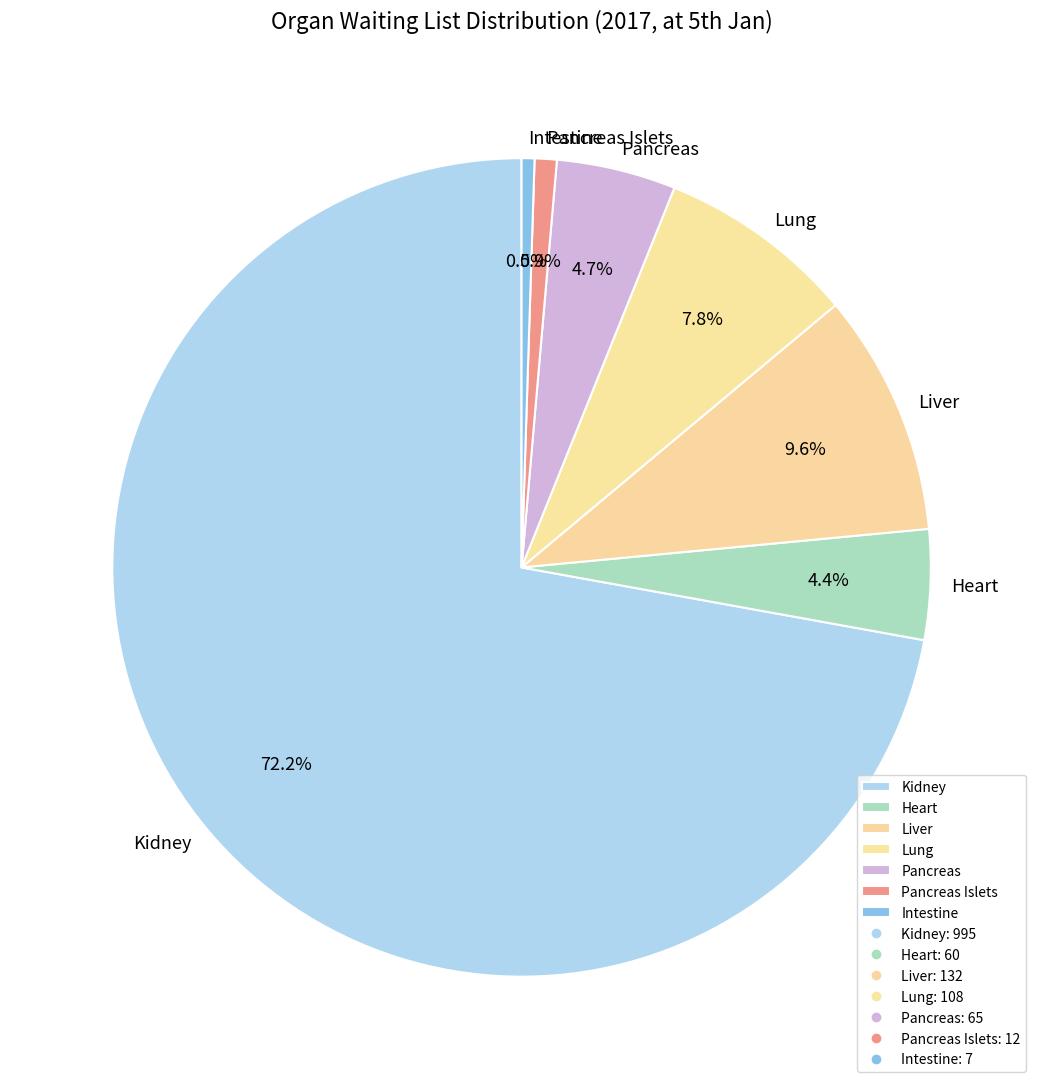

To the nearest percent, what is the difference between the largest and smallest slice percentages?

72%